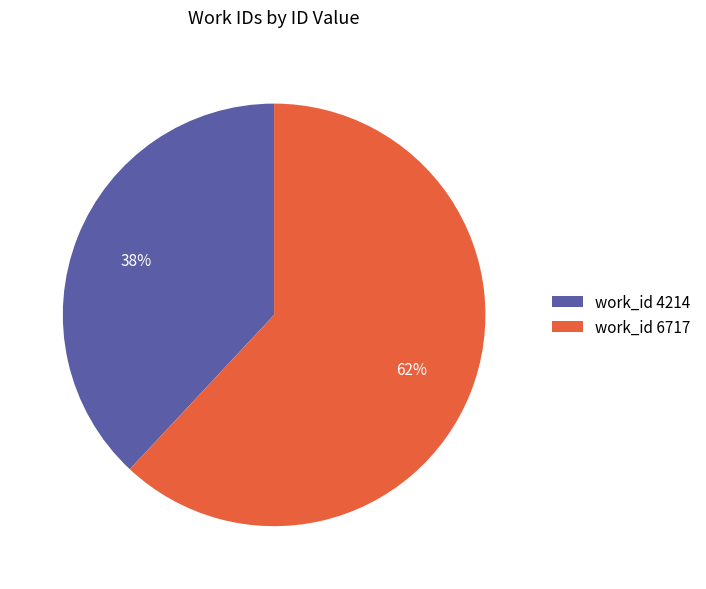

Rank the categories by value from lowest to highest.

work_id 4214, work_id 6717